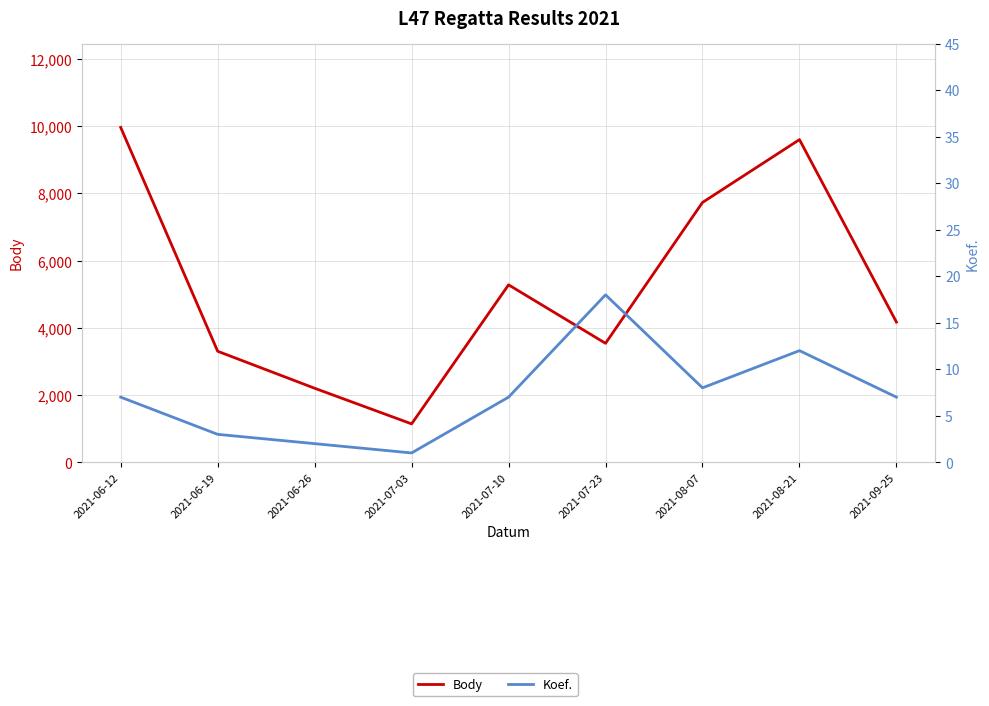

What value does the Body series have at 2021-09-25, to the nearest 50?

4150